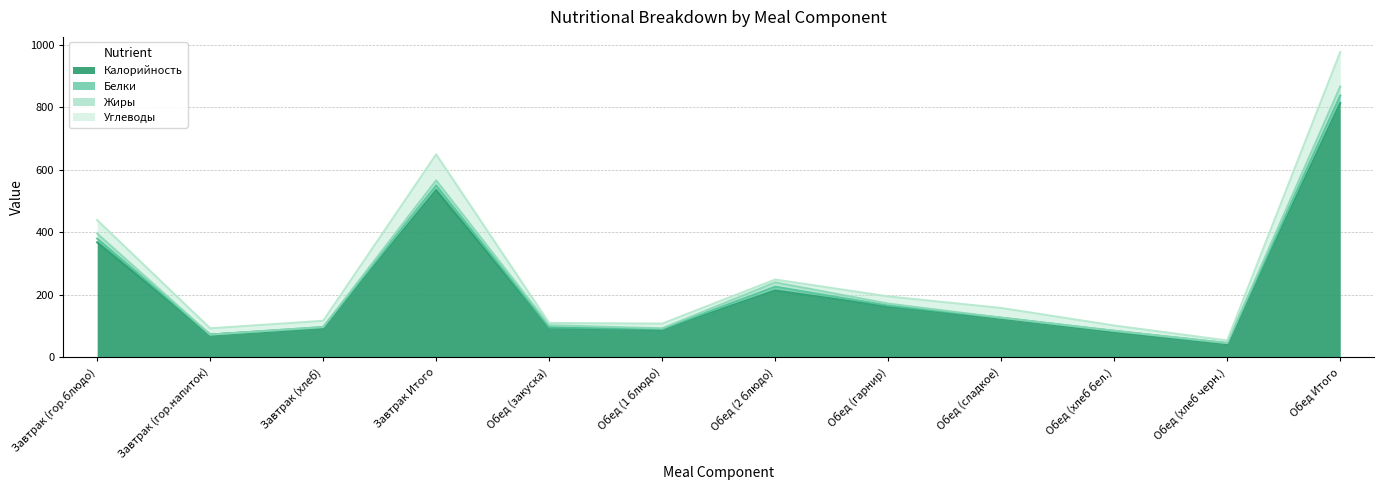

How many interior local peaks does the Углеводы series have?

3